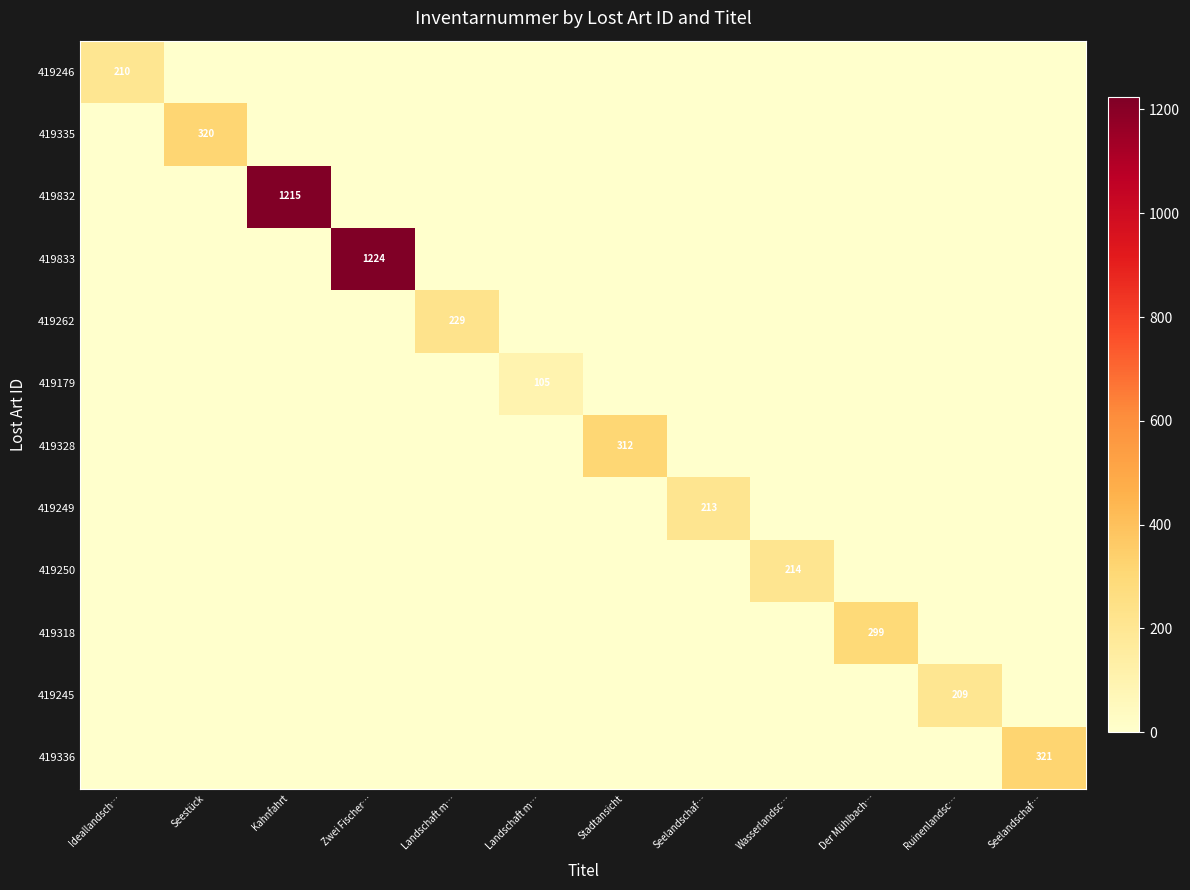

Where is 419245 nearest to the value 104?

Ideallandsch…